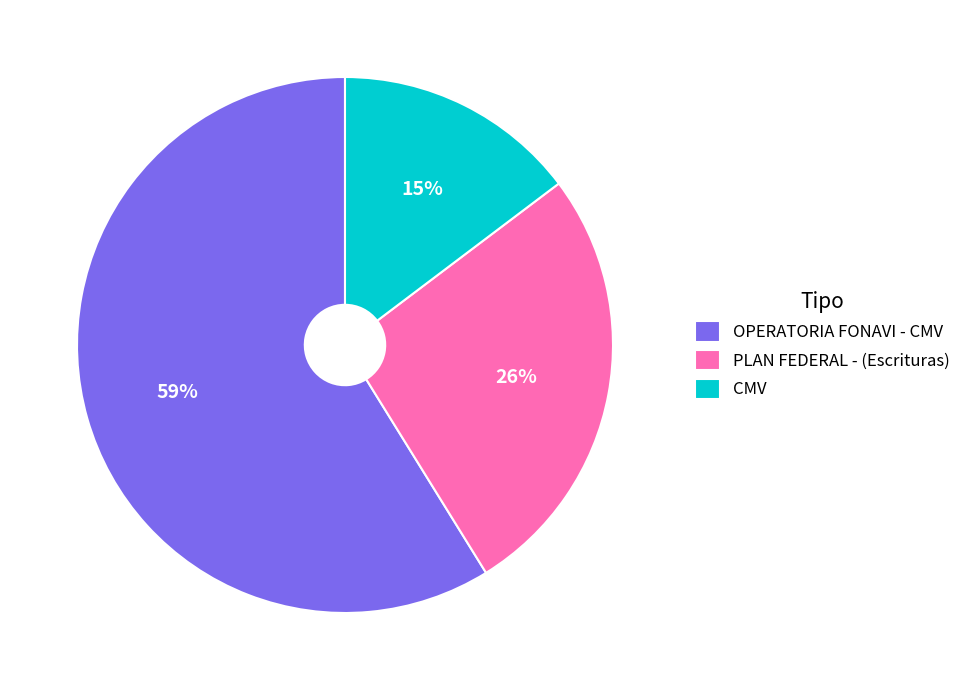

Between OPERATORIA FONAVI - CMV and PLAN FEDERAL - (Escrituras), which is larger?

OPERATORIA FONAVI - CMV